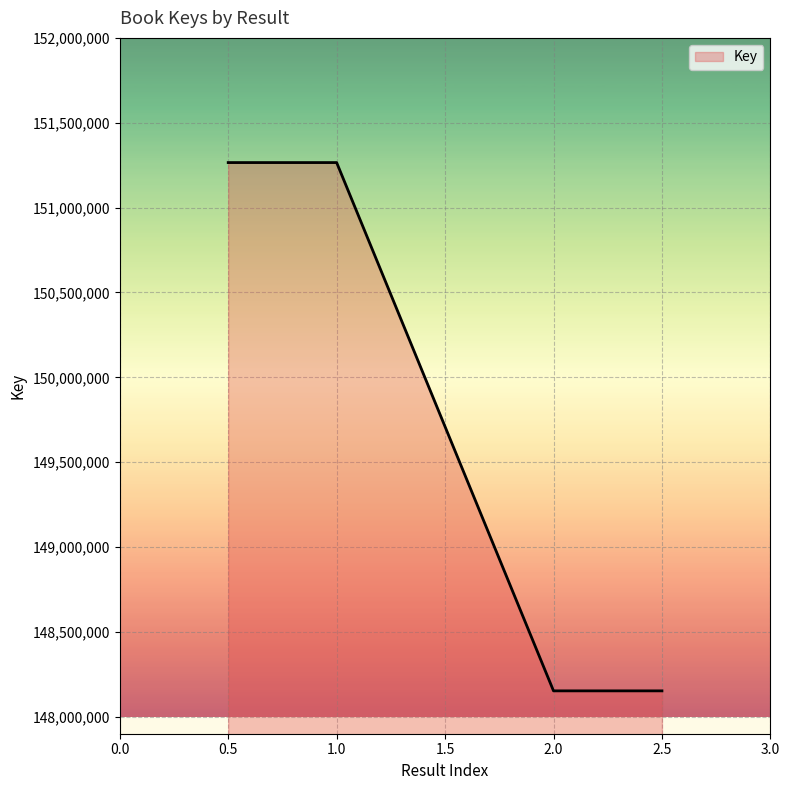

The value at 2.5 is 148152577. True or false?

True